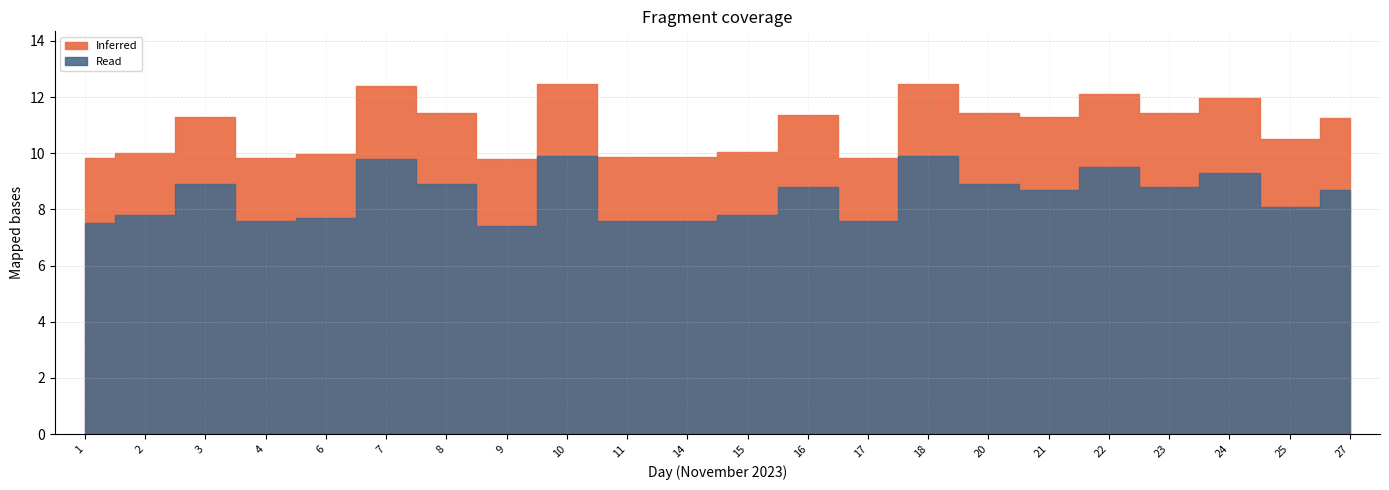

What are all the series names shown in the legend?

Inferred, Read